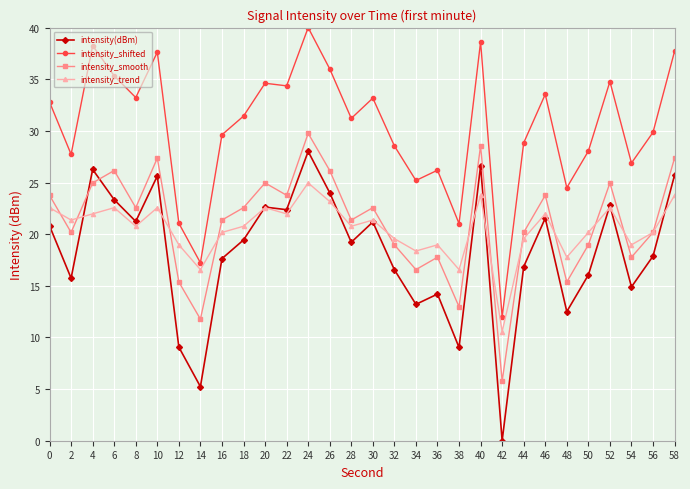

At which category is the sum across all series the highest?

24